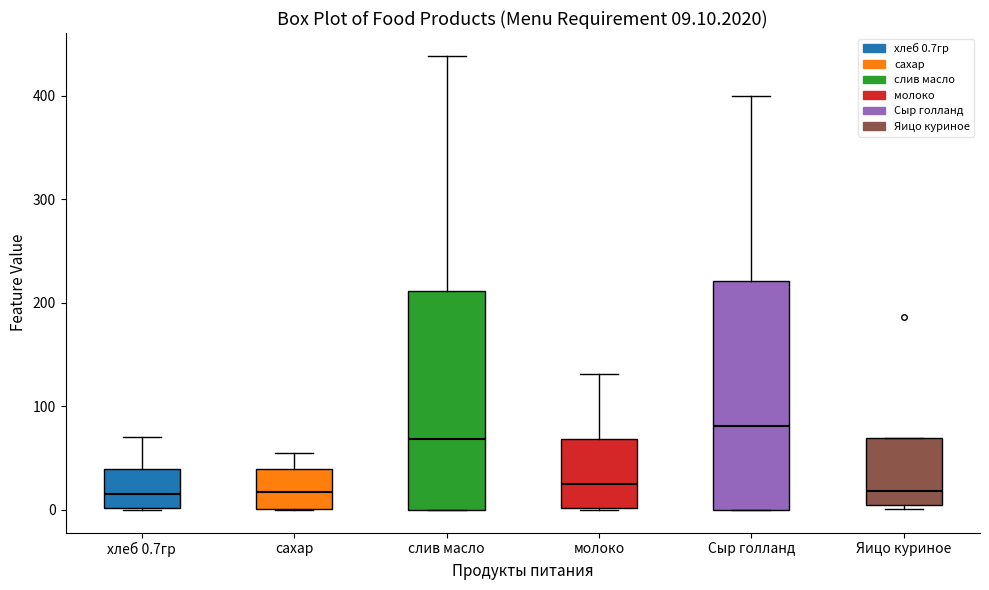

Which box has the highest median line?

Сыр голланд